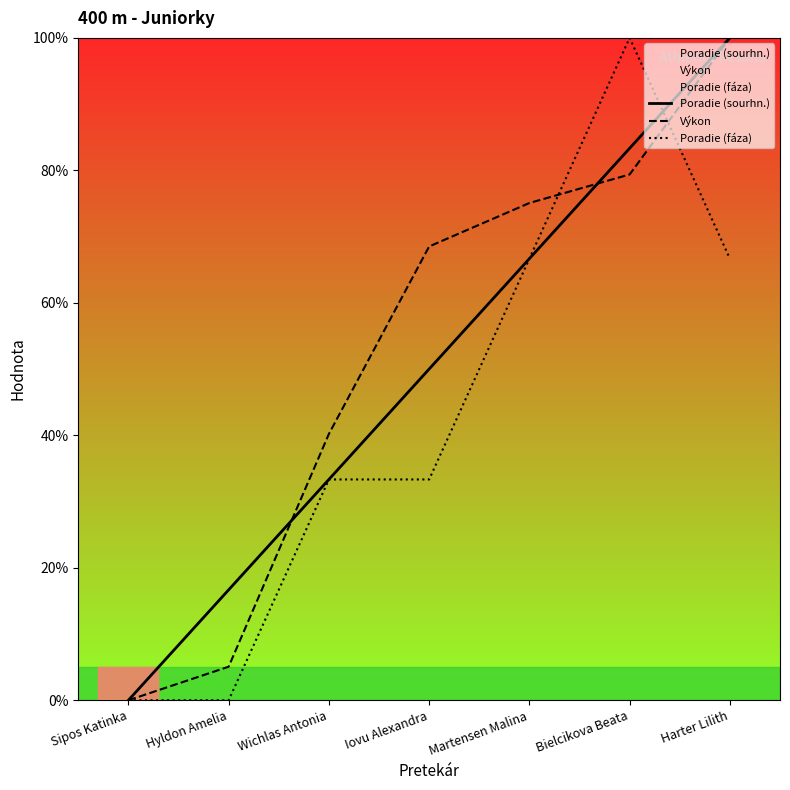

Is this an area chart (filled region under the line)?

No